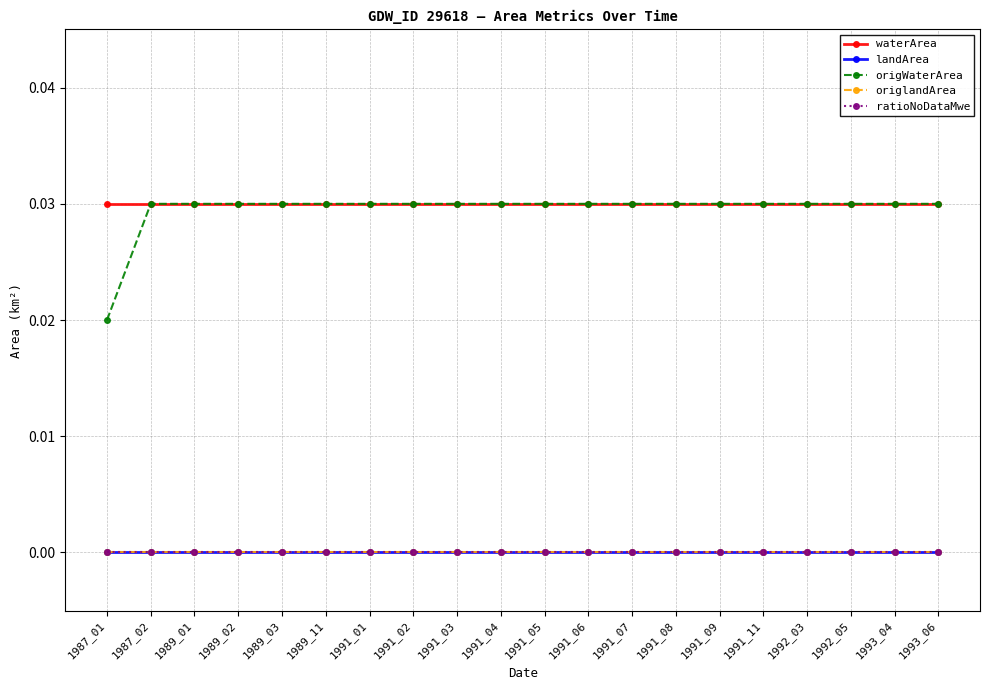

Is this an area chart (filled region under the line)?

No